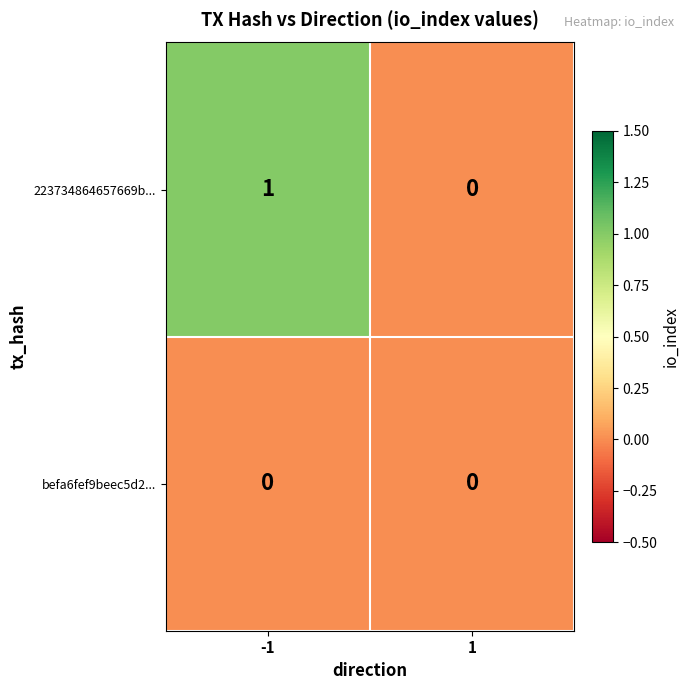

Is the value of 223734864657669b... at -1 greater than the value of befa6fef9beec5d2... at -1?

Yes